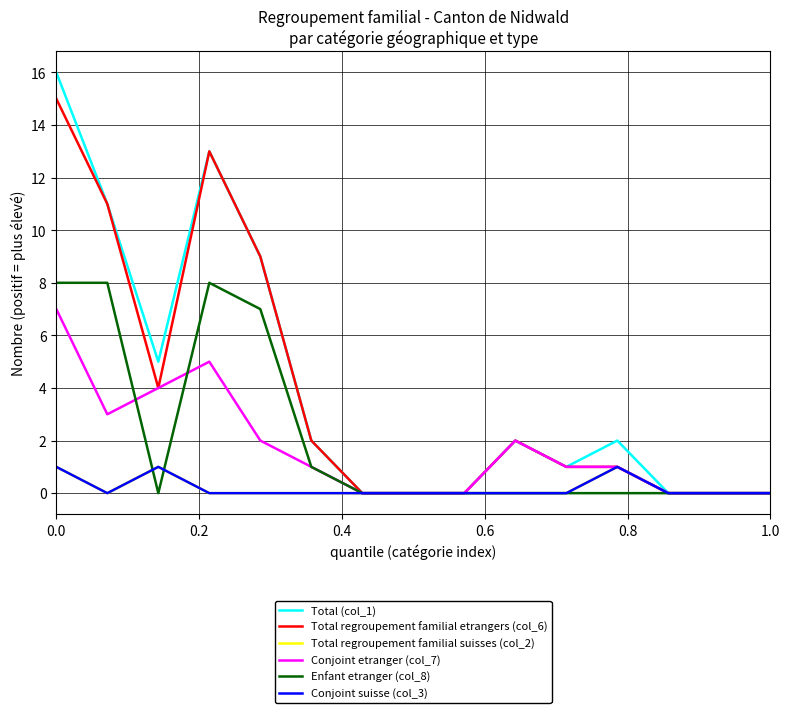

What is the label of the 15th point from the left?

1.0